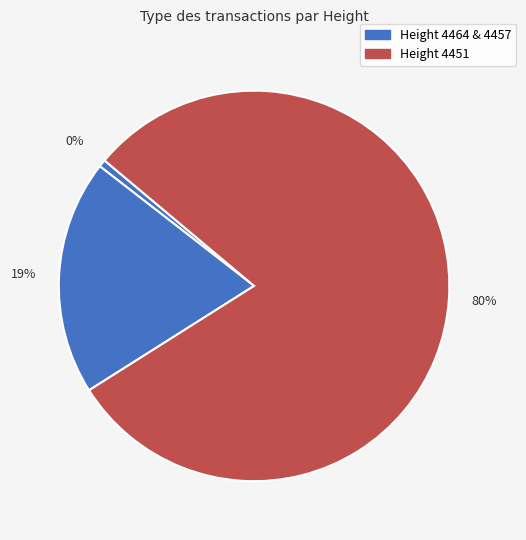

To the nearest percent, what is the combined percentage of 4457 and 4451?

99%